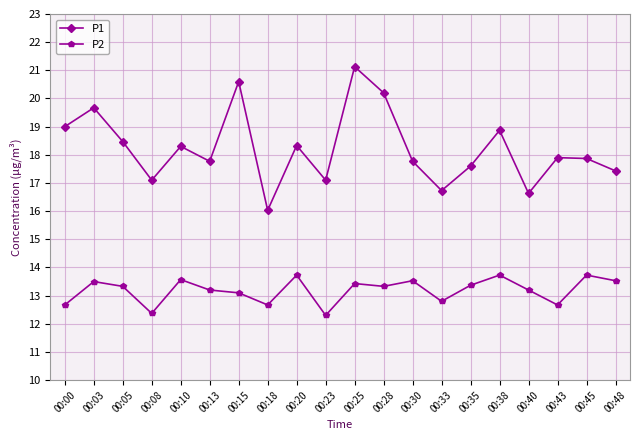

True or false: P1 and P2 cross at least once.

False